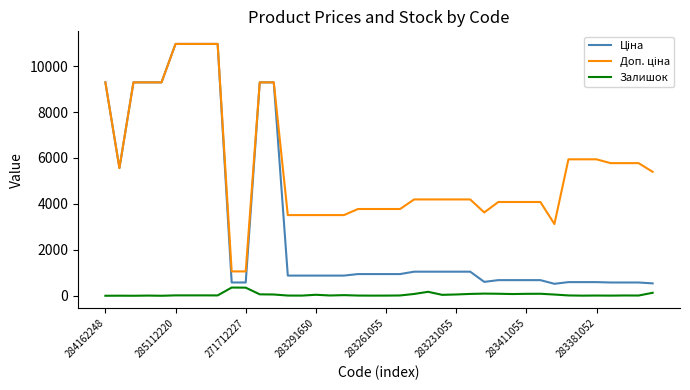

What is the maximum value for Залишок?

357.0